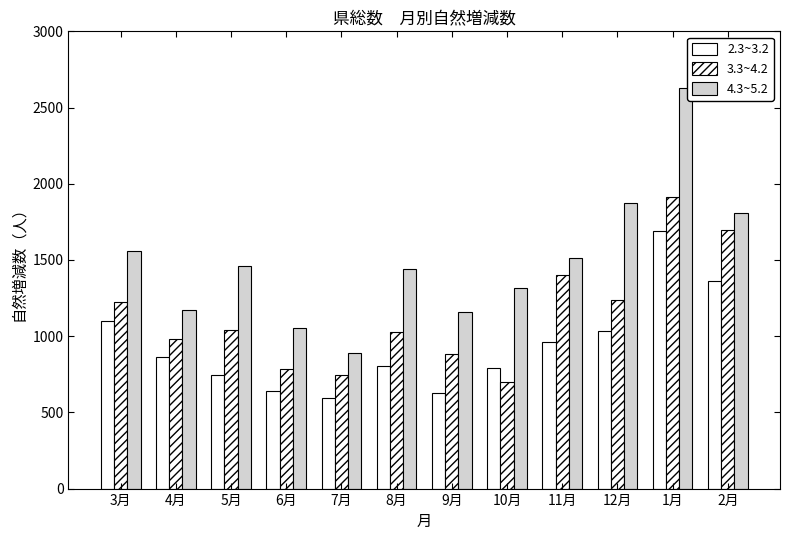

How many groups of bars are there?

12